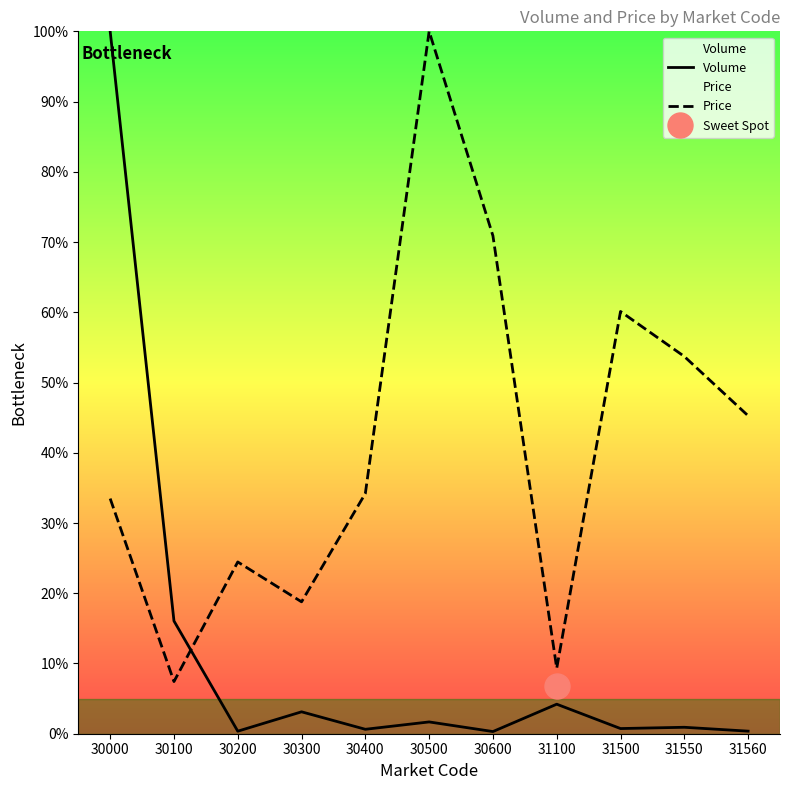

True or false: Price has more than 1 points higher than both neighbors.

True